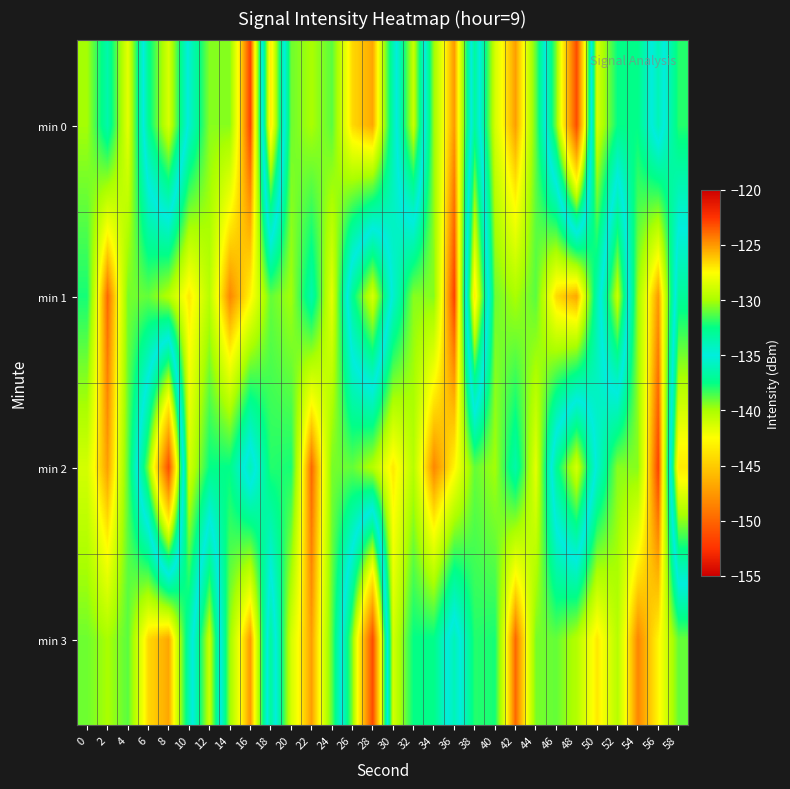

How many categories are shown in the chart?

30